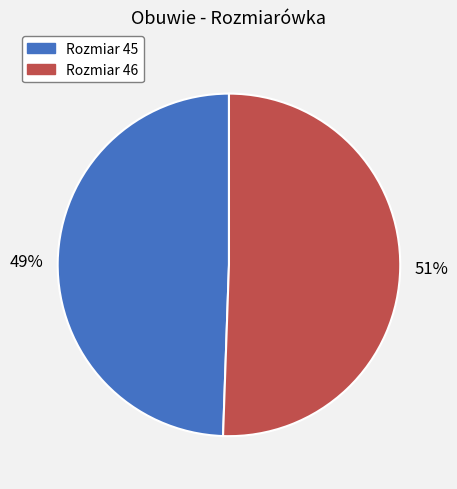

Count the number of slices in the pie.

2